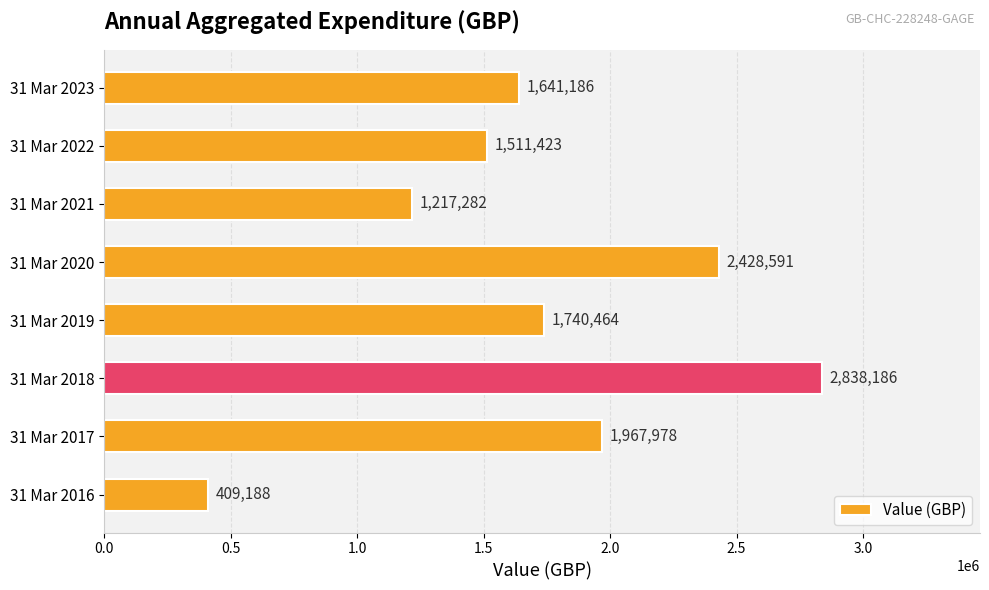

What is the ratio of the value at 31 Mar 2016 to the value at 31 Mar 2022?

0.3